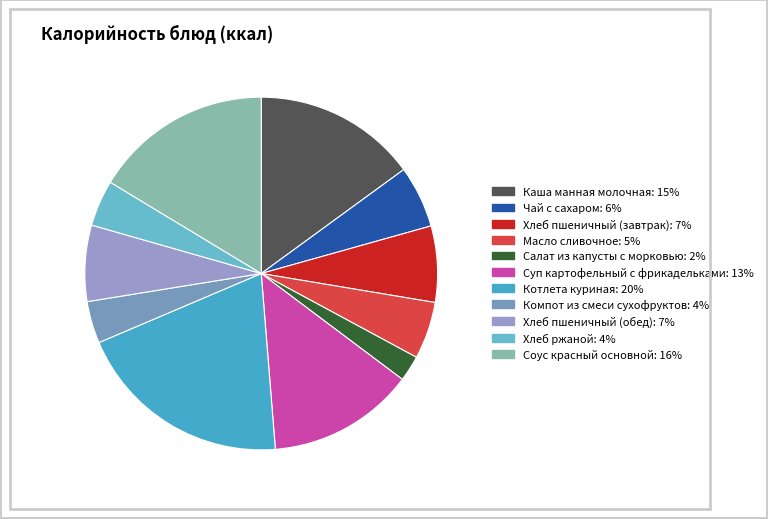

To the nearest percent, what is the difference between the largest and smallest slice percentages?

18%